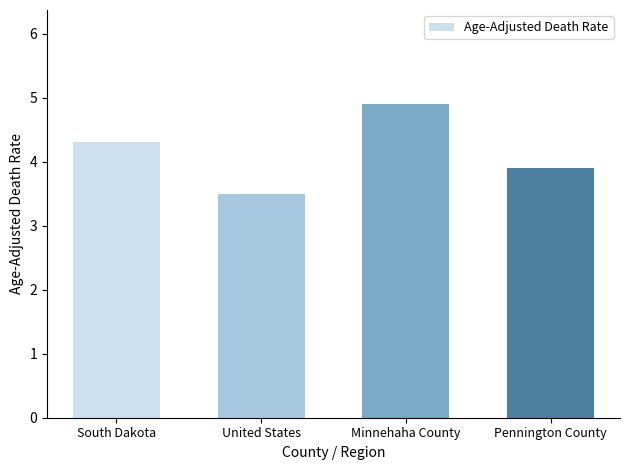

What is the change in value from United States to Pennington County?

+0.4